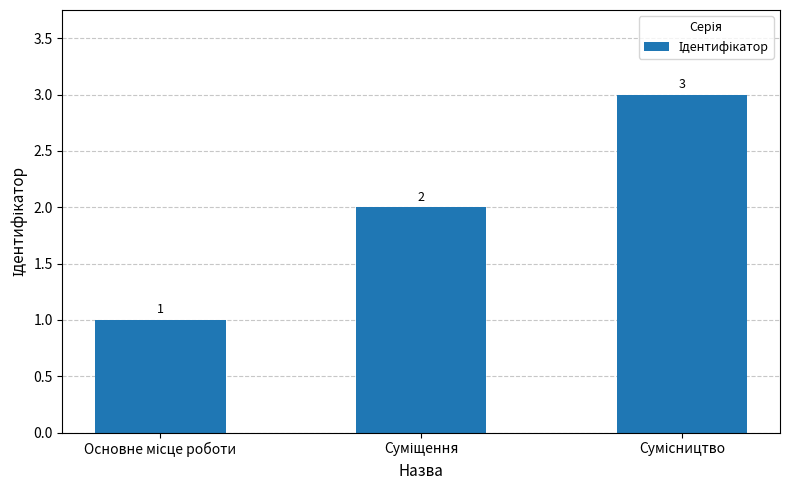

What is the maximum value shown in the chart?

3